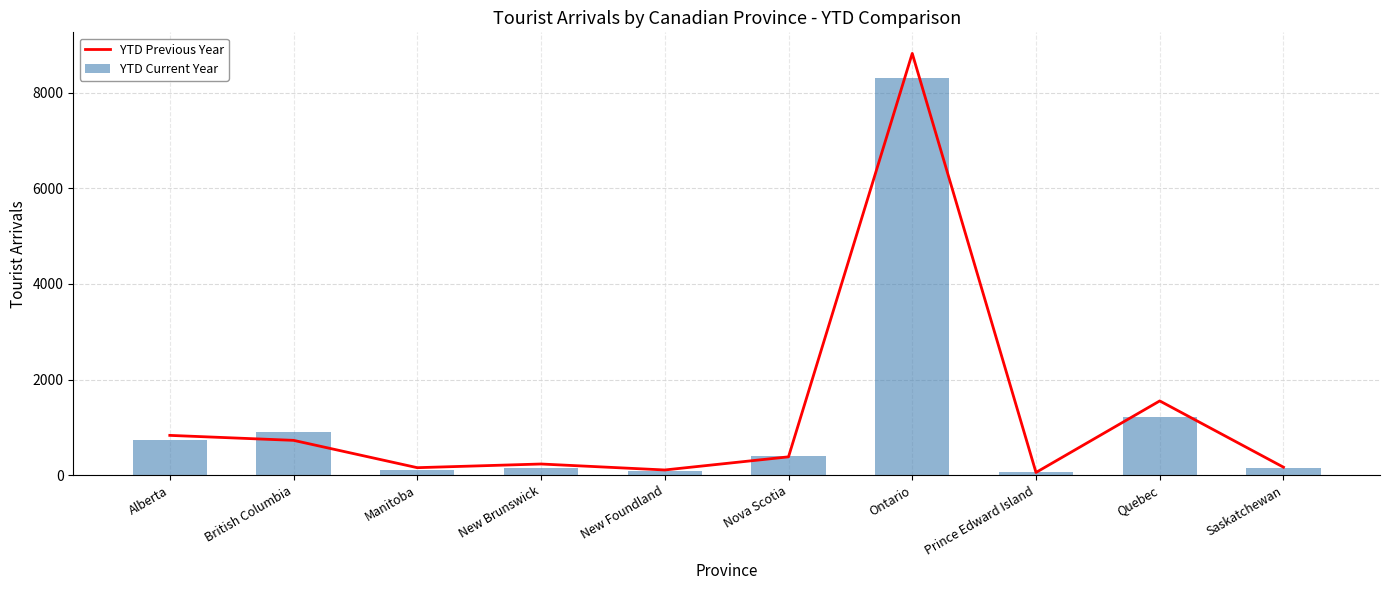

Rank the series by their average value, from highest to lowest.

YTD Previous Year, YTD Current Year